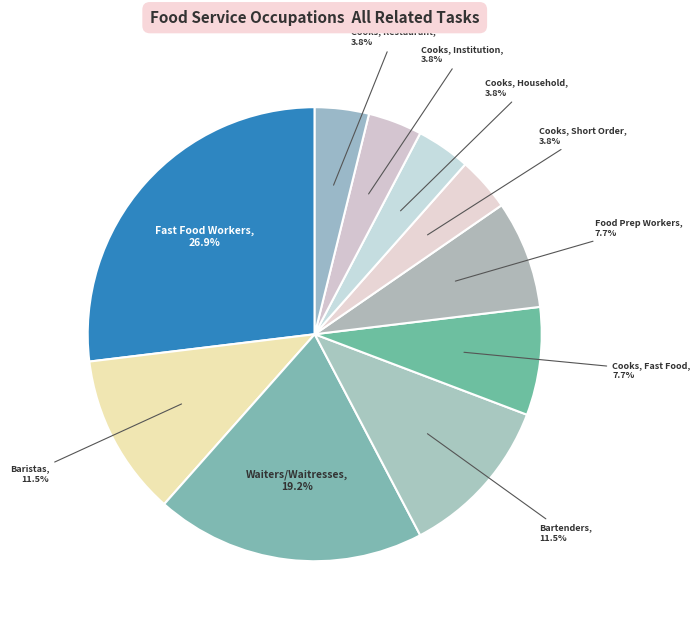

How many segments does this pie chart have?

10